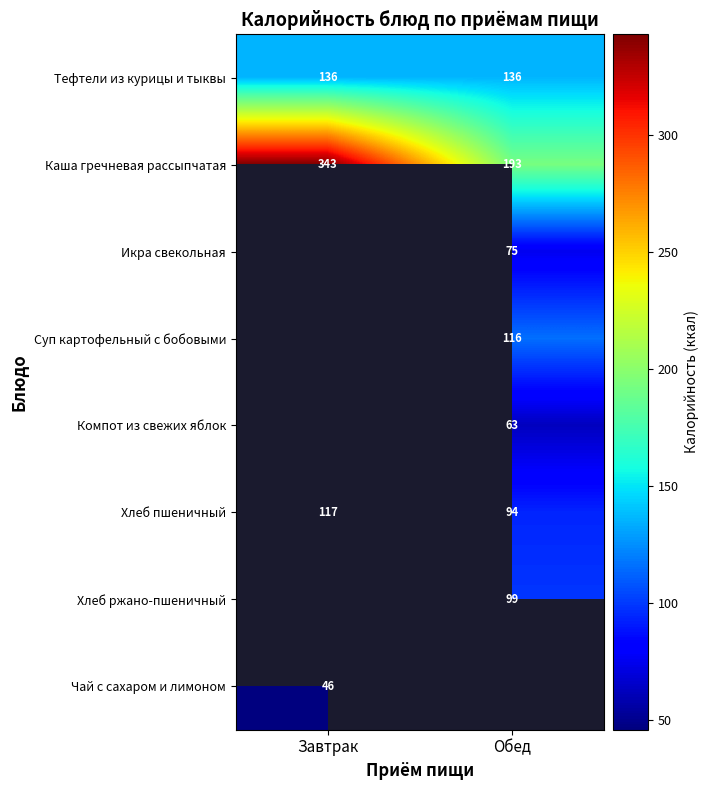

The value of Тефтели из курицы и тыквы at Завтрак is 136. True or false?

True